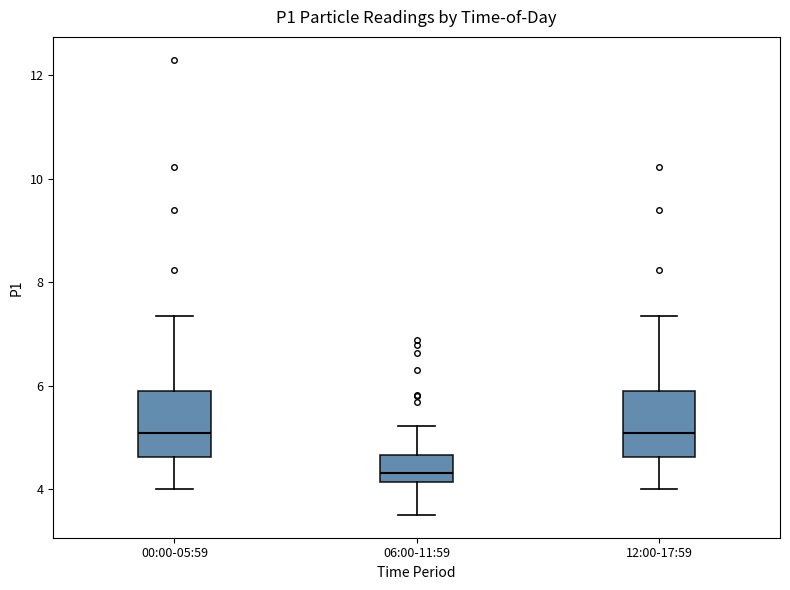

Reading left to right, transcribe this box plot: for each box, give where its median line is, the range the box spans, and where its two whiskers end, as read against the y-axis. The values are not printed on the chart, so give them approximately, as read against the axis.

00:00-05:59: median 5.0, box 4.6 to 5.8, whiskers 4.0 to 7.4
06:00-11:59: median 4.4, box 4.2 to 4.6, whiskers 3.6 to 5.2
12:00-17:59: median 5.0, box 4.6 to 5.8, whiskers 4.0 to 7.4